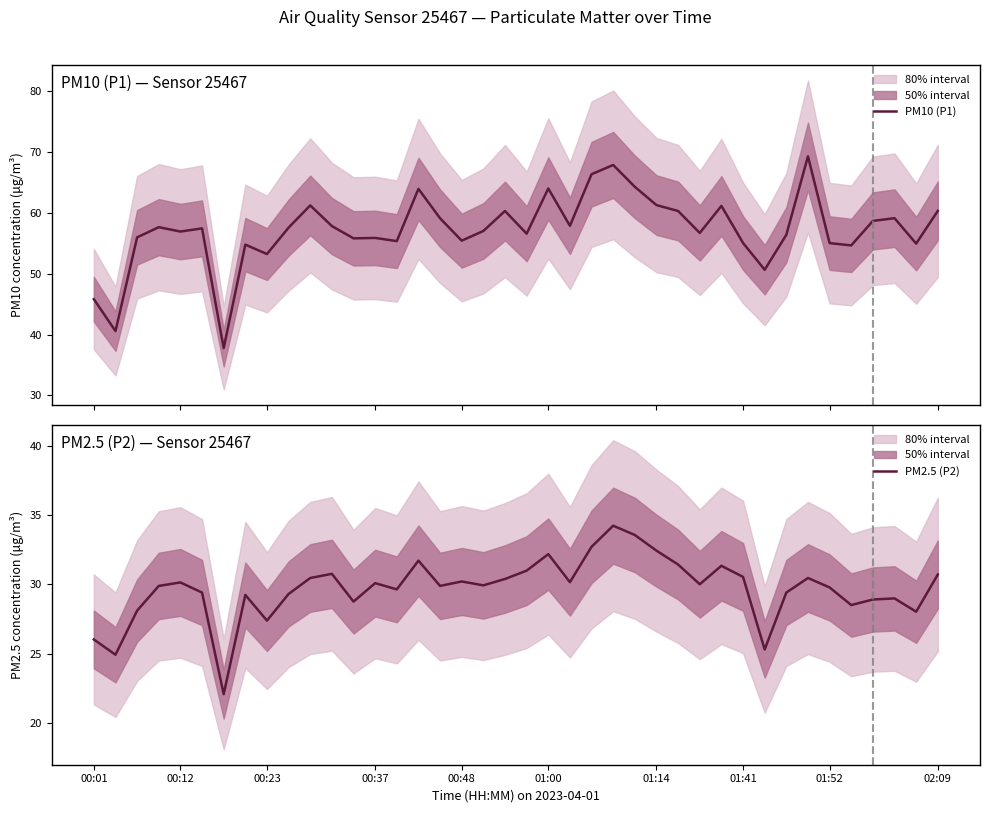

What is the highest value of the PM2.5 (P2) series?

34.2